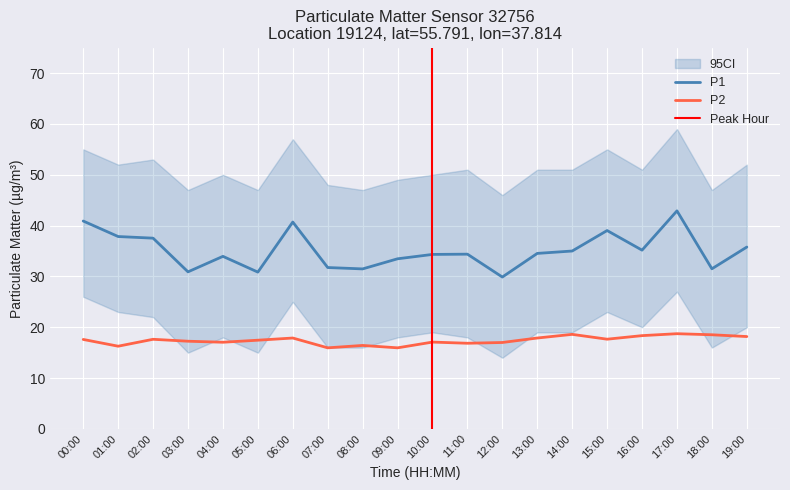

List the series in order of their overall mean, lowest first.

P2, P1